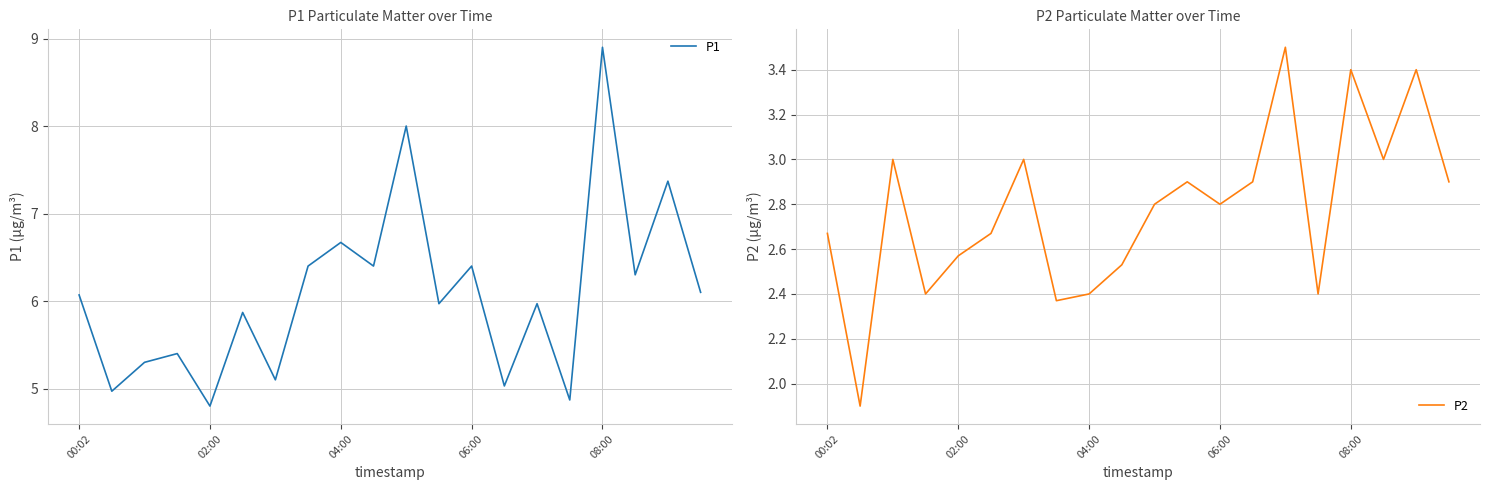

Is it true that P1 equals 10.4 at 5?

False